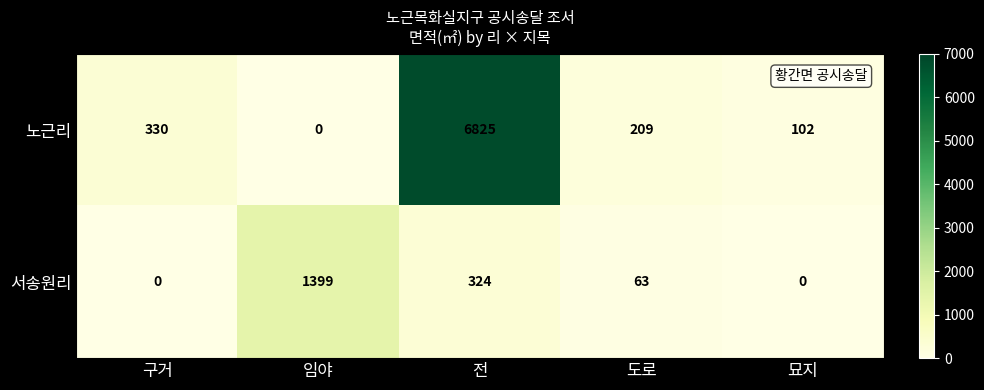

Count the number of data series in this chart.

2